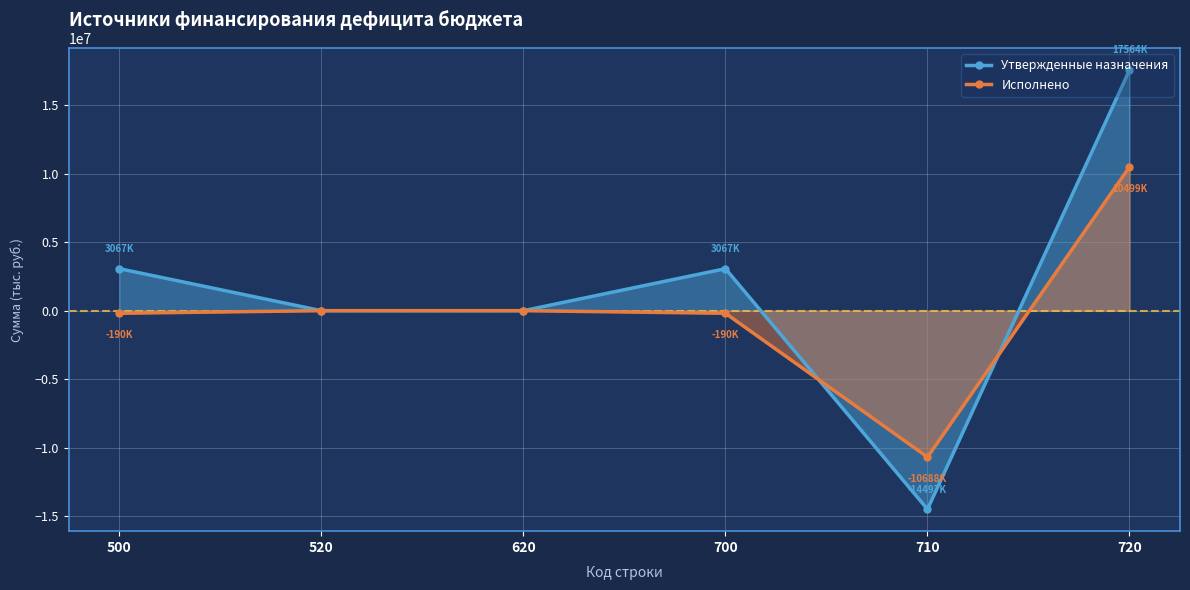

How many lines are shown in the chart?

2